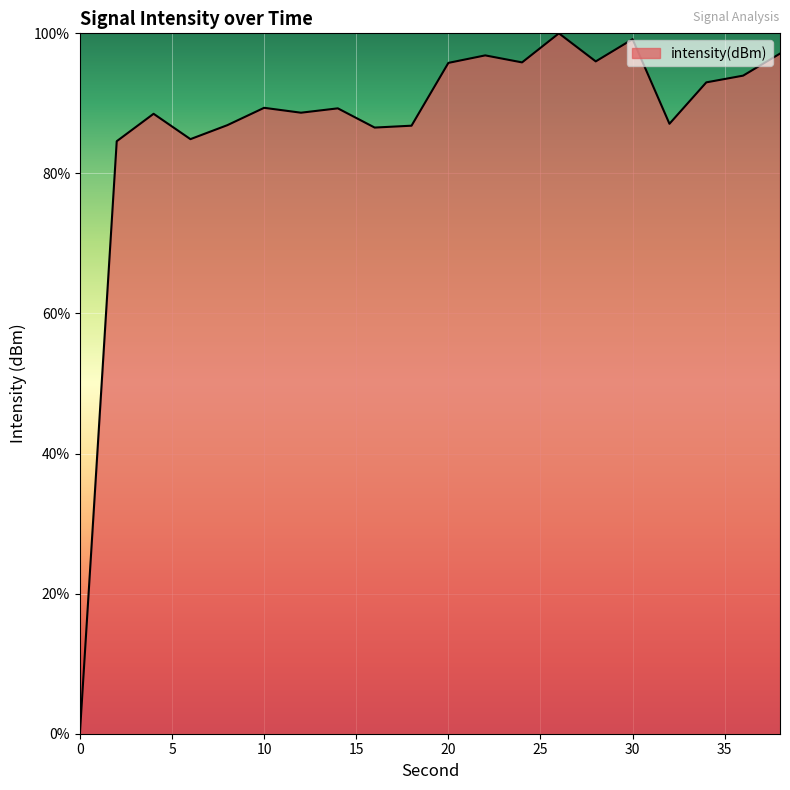

How many values are above zero?

19